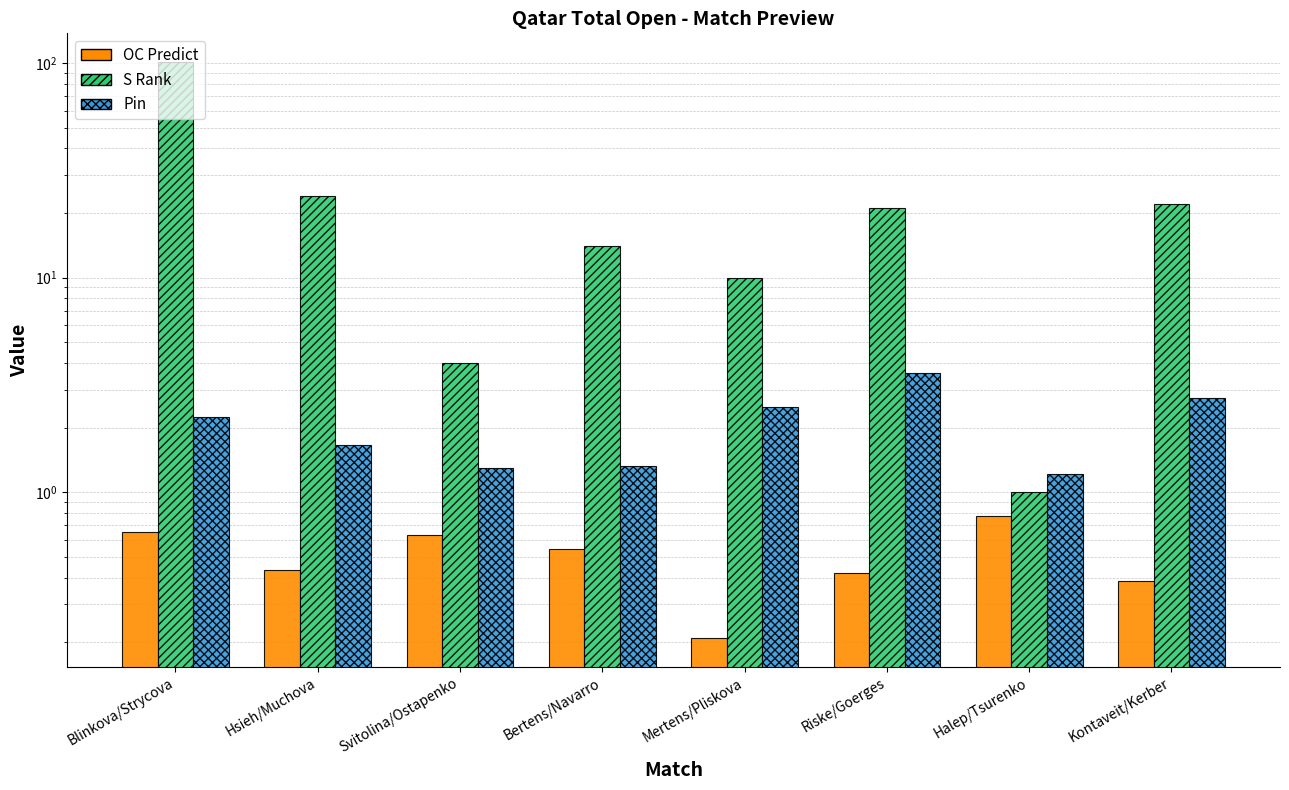

What is the difference between the second highest and minimum values in the Pin series?

1.5